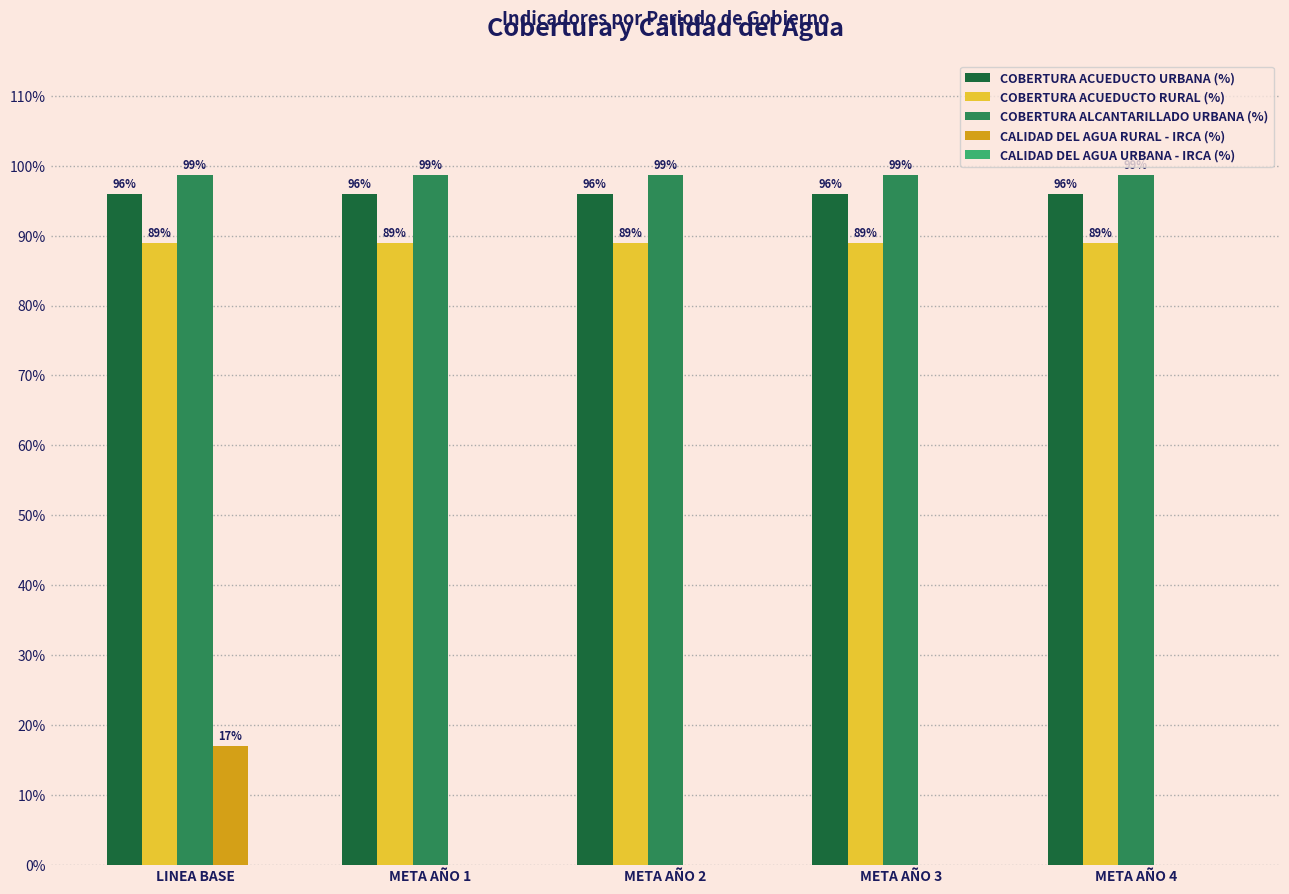

Reading left to right, what are all the values shown in this chart?

COBERTURA ACUEDUCTO URBANA (%): 1.0	1.0	1.0	1.0	1.0
COBERTURA ACUEDUCTO RURAL (%): 0.9	0.9	0.9	0.9	0.9
COBERTURA ALCANTARILLADO URBANA (%): 1.0	1.0	1.0	1.0	1.0
CALIDAD DEL AGUA RURAL - IRCA (%): 0.2	0.0	0.0	0.0	0.0
CALIDAD DEL AGUA URBANA - IRCA (%): 0.0	0.0	0.0	0.0	0.0